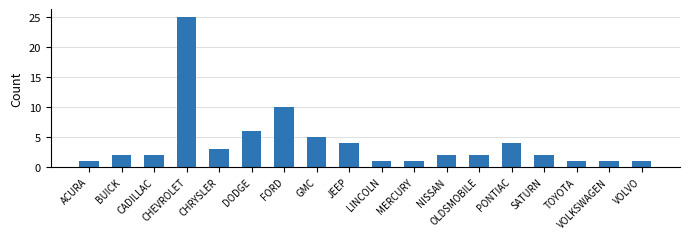

Reading left to right, extract all data points from this chart.

1	2	2	25	3	6	10	5	4	1	1	2	2	4	2	1	1	1